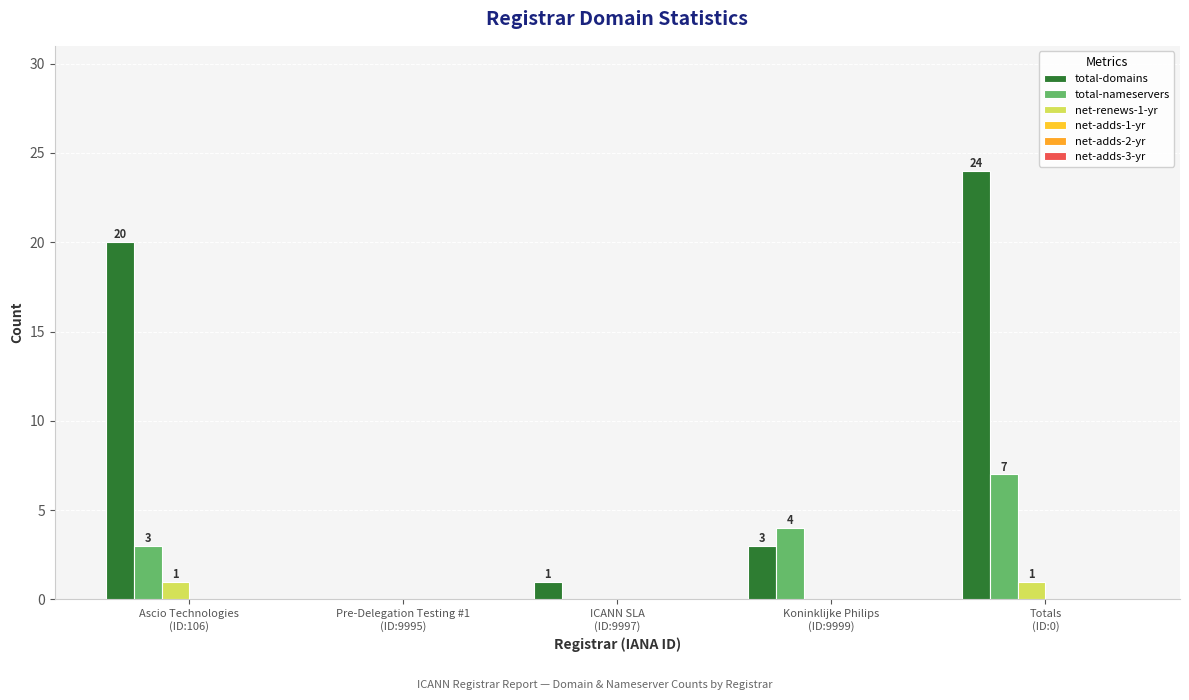

Which series changed the most between Ascio Technologies
(ID:106) and Pre-Delegation Testing #1
(ID:9995)?

total-domains